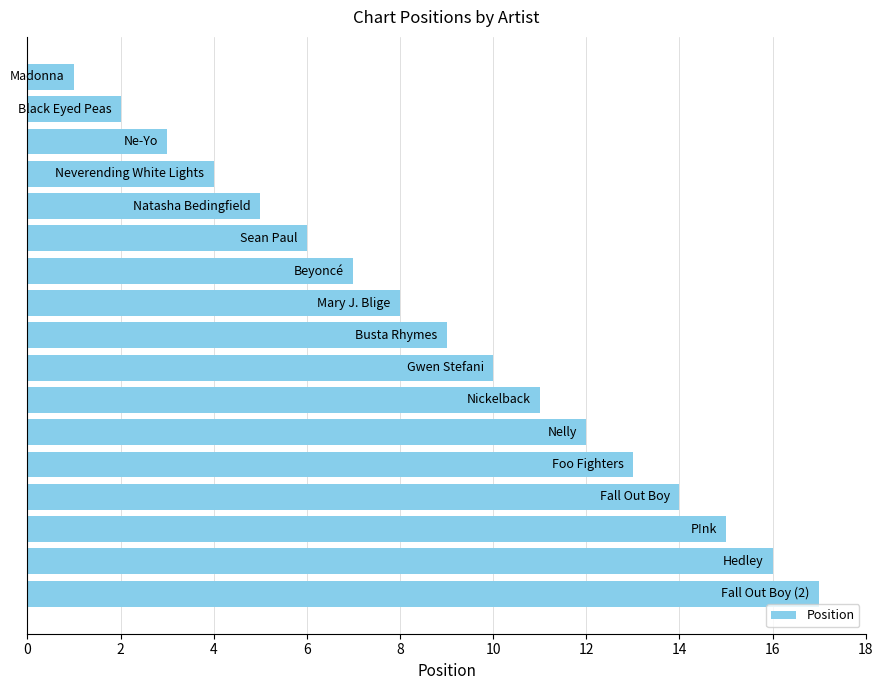

What is the difference between the second highest and minimum values?

15